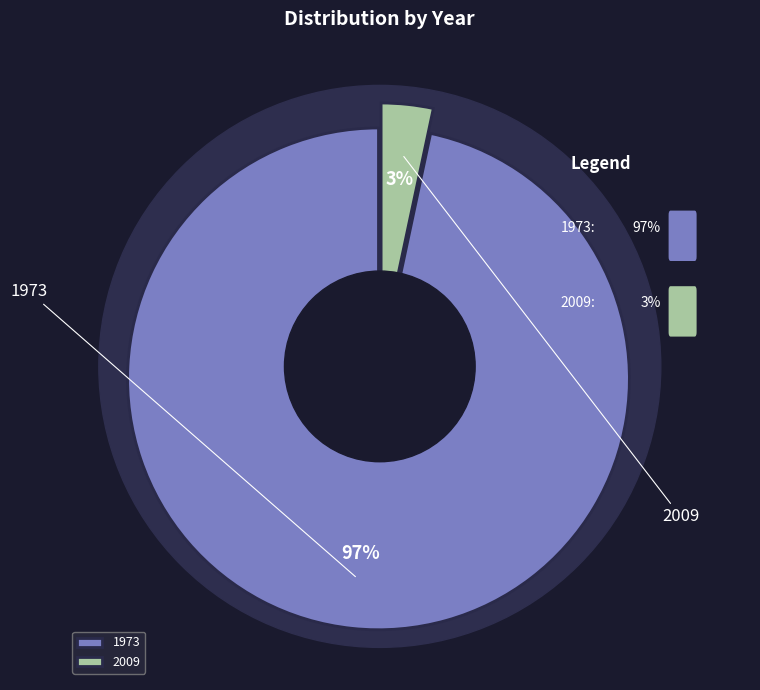

How many segments does this pie chart have?

2